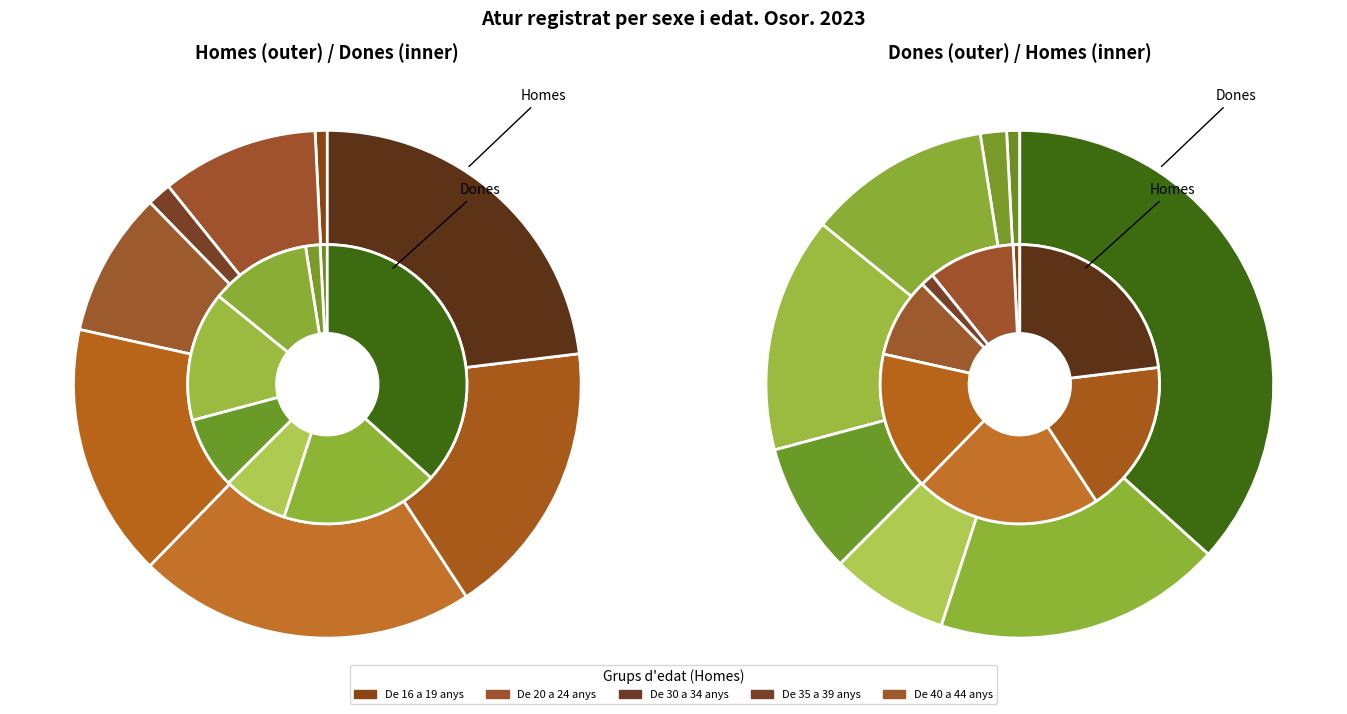

Between De 55 a 59 anys and De 45 a 49 anys, which is larger?

De 55 a 59 anys